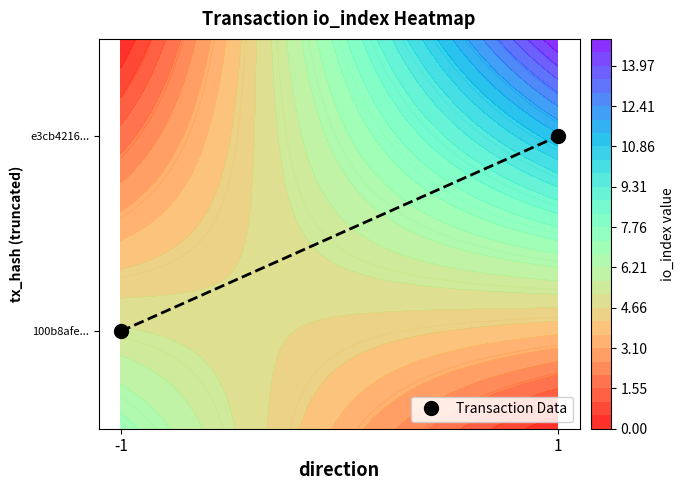

List the labels in order of value, largest first.

1, -1